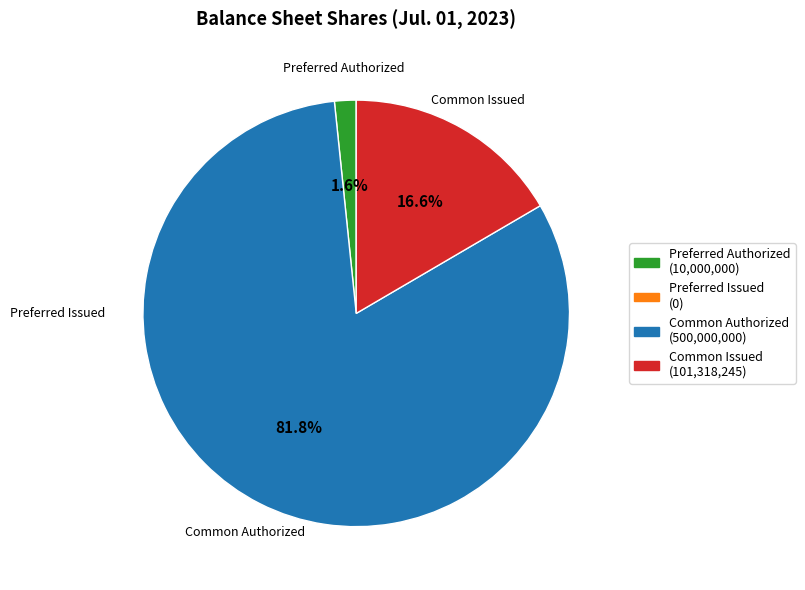

Is there any slice that represents more than half of the pie?

Yes